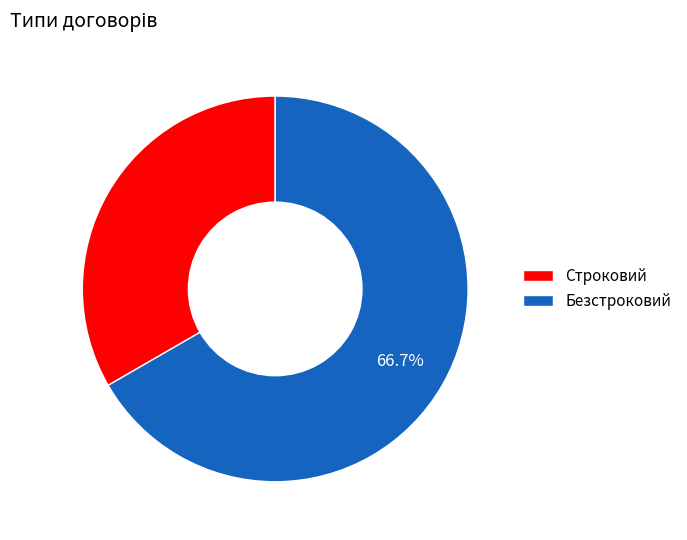

Approximately how many times larger is the value at Строковий compared to Безстроковий?

0.5